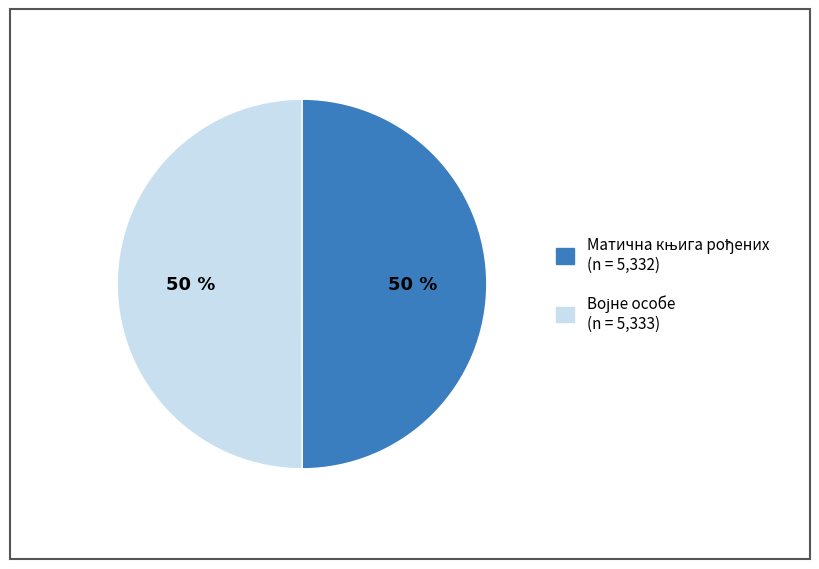

To the nearest percent, what is the average slice percentage?

50%